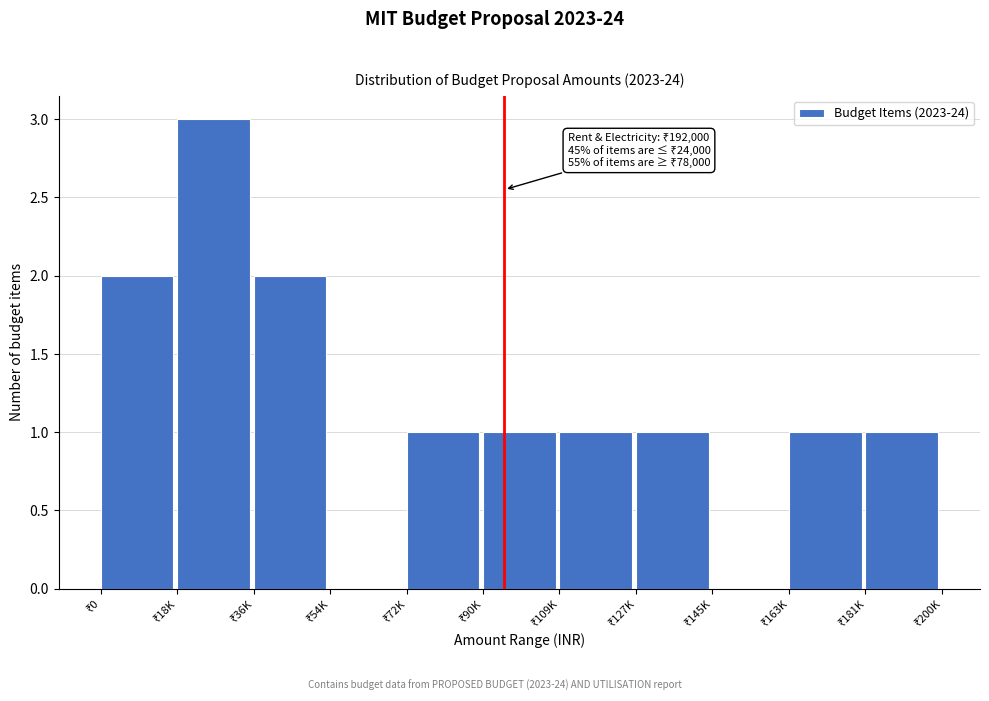

What is the greatest value displayed?

3